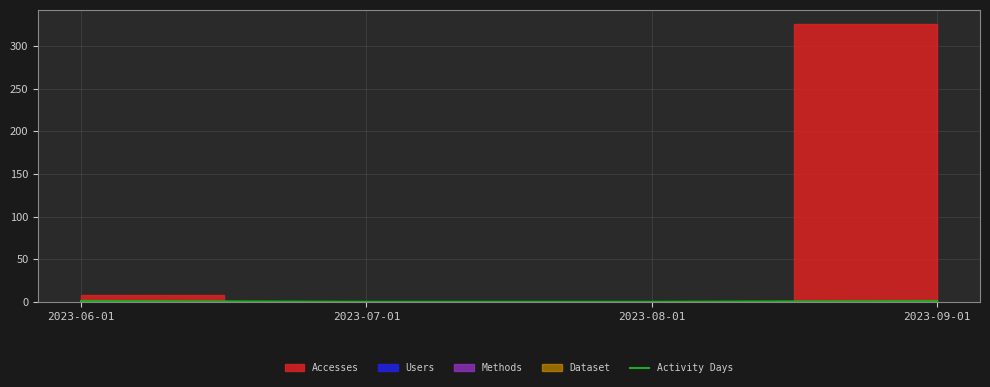

How many lines are shown in the chart?

1